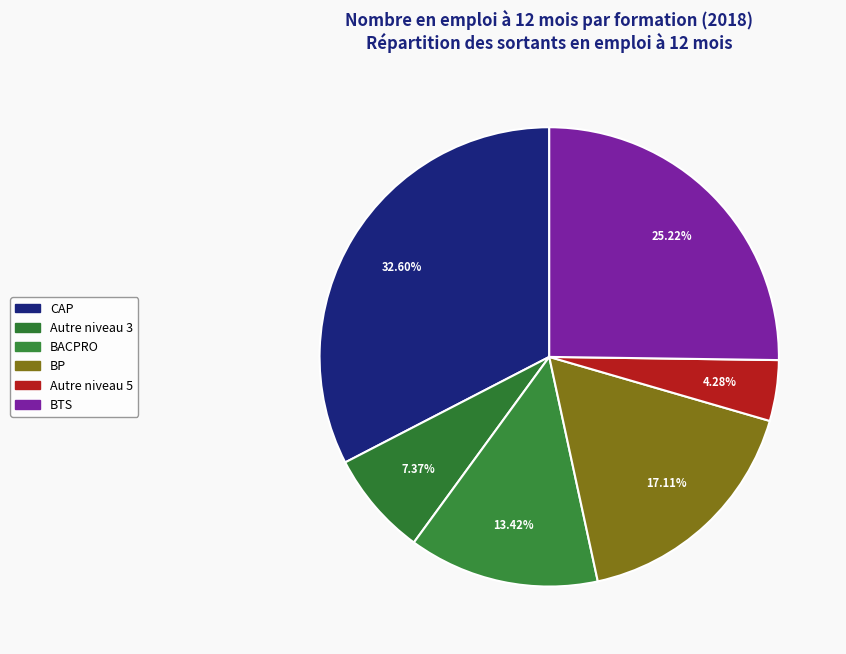

To the nearest percent, what is the combined percentage of Autre niveau 3 and CAP?

40%